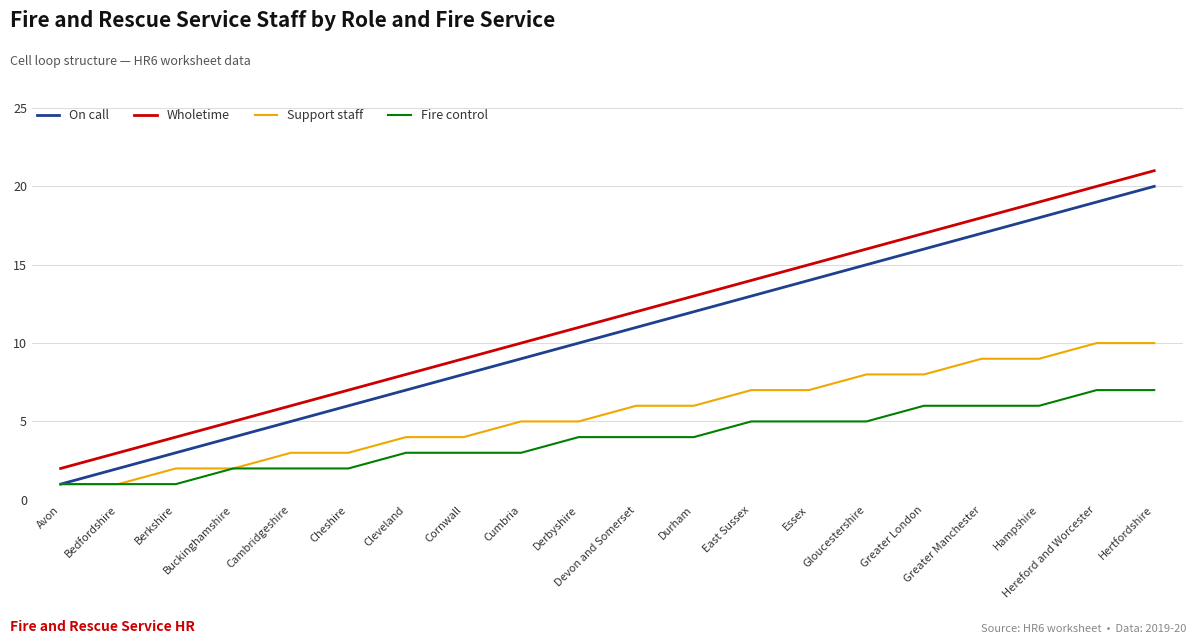

Which category has the highest value in the Wholetime series?

Hertfordshire